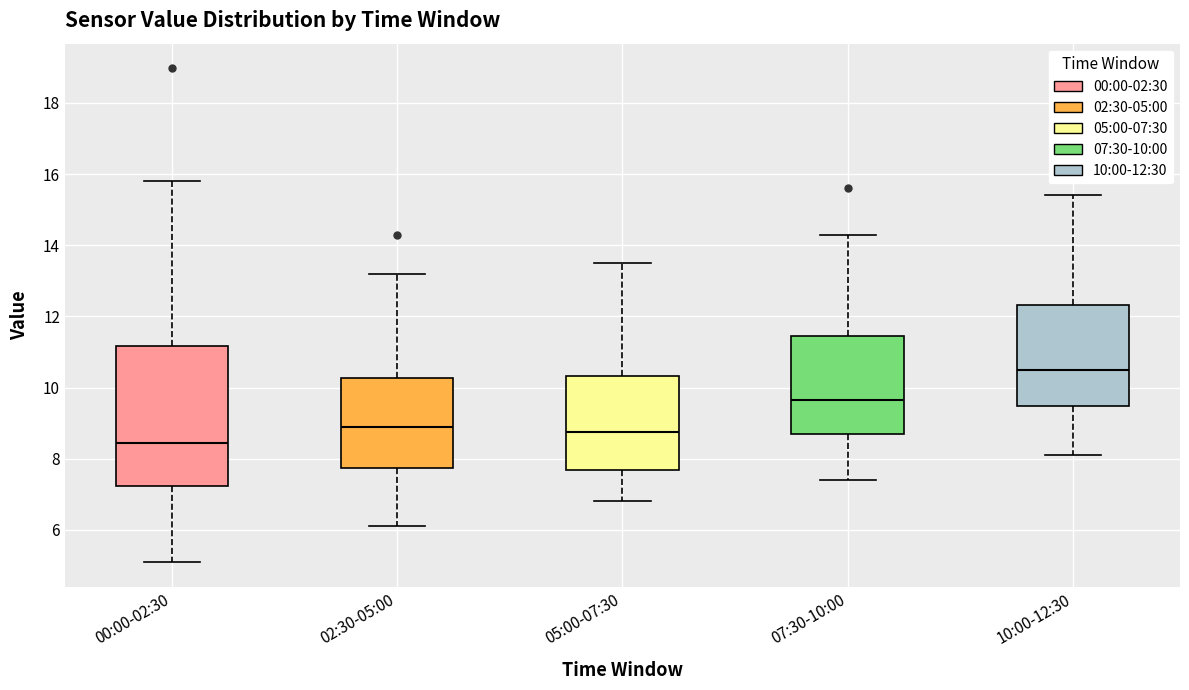

Reading left to right, read every box against the y-axis: the position of its median line, the range the box covers, and the ends of its whiskers. The values are not printed on the chart, so give them approximately, as read against the axis.

00:00-02:30: median 8.4, box 7.2 to 11.2, whiskers 5.2 to 15.8
02:30-05:00: median 9.0, box 7.8 to 10.2, whiskers 6.2 to 13.2
05:00-07:30: median 8.8, box 7.6 to 10.4, whiskers 6.8 to 13.6
07:30-10:00: median 9.6, box 8.8 to 11.4, whiskers 7.4 to 14.4
10:00-12:30: median 10.6, box 9.4 to 12.4, whiskers 8.2 to 15.4